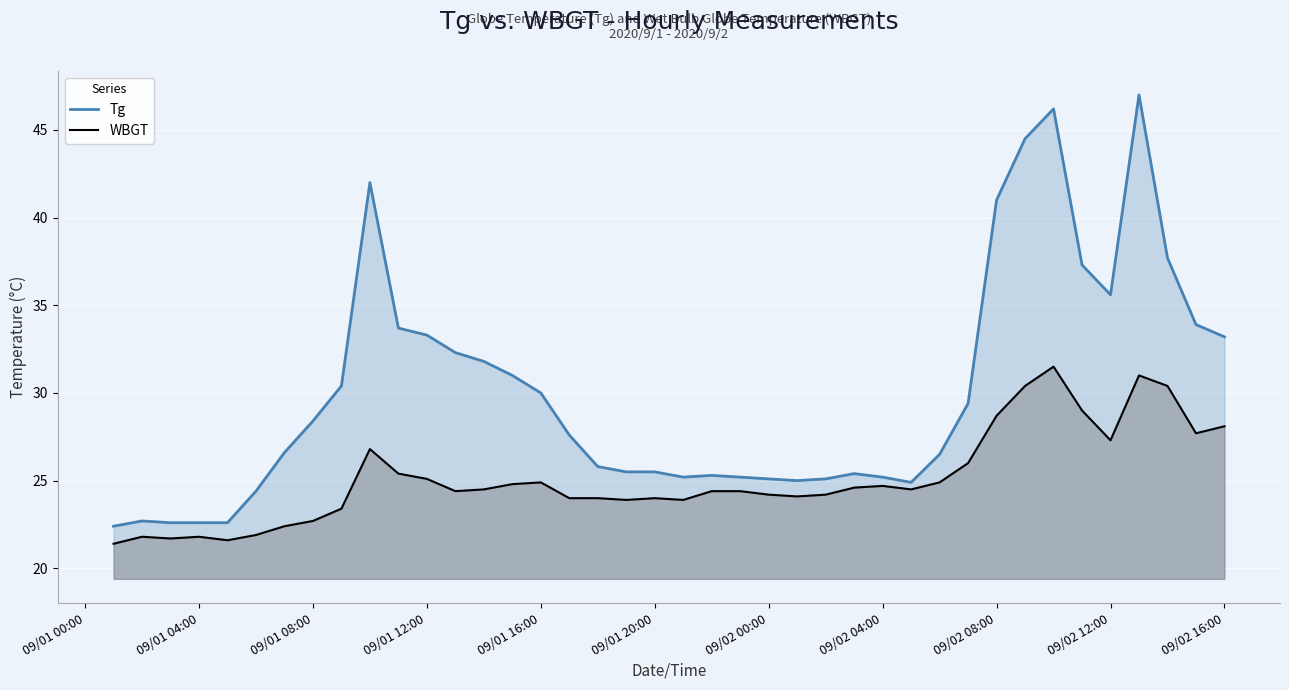

How many lines are shown in the chart?

2